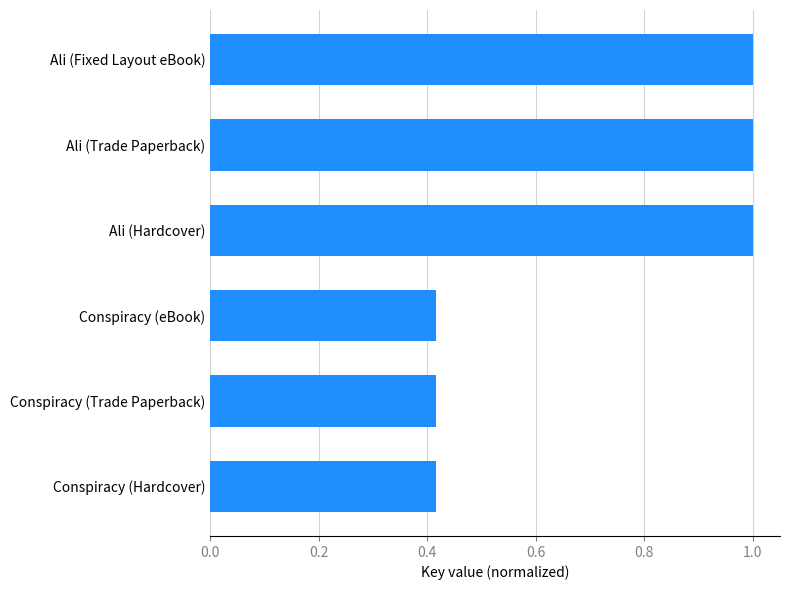

What is the maximum value shown in the chart?

1.0